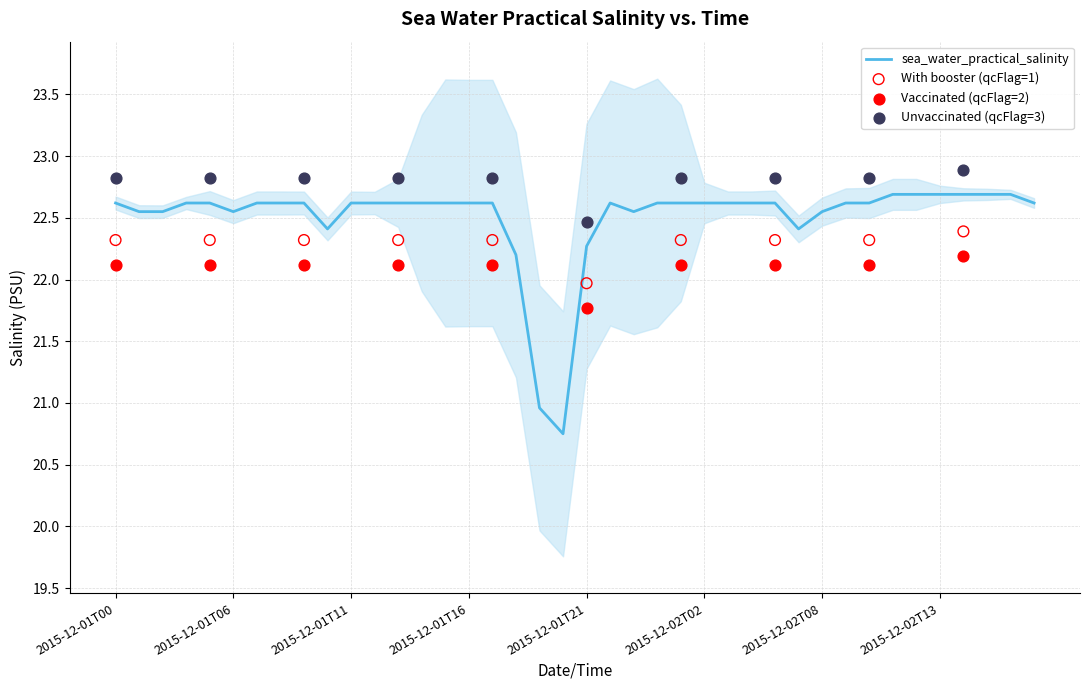

What is the change in value from 2015-12-01T00 to 2015-12-01T01?

-0.1